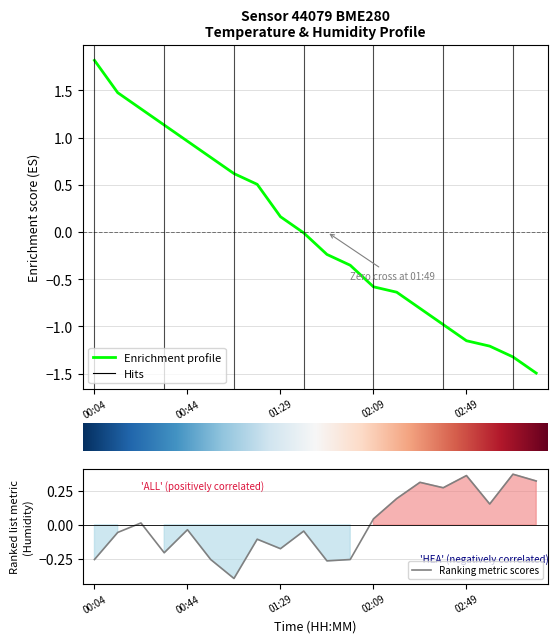

What is the minimum value for Temperature profile?

-1.5